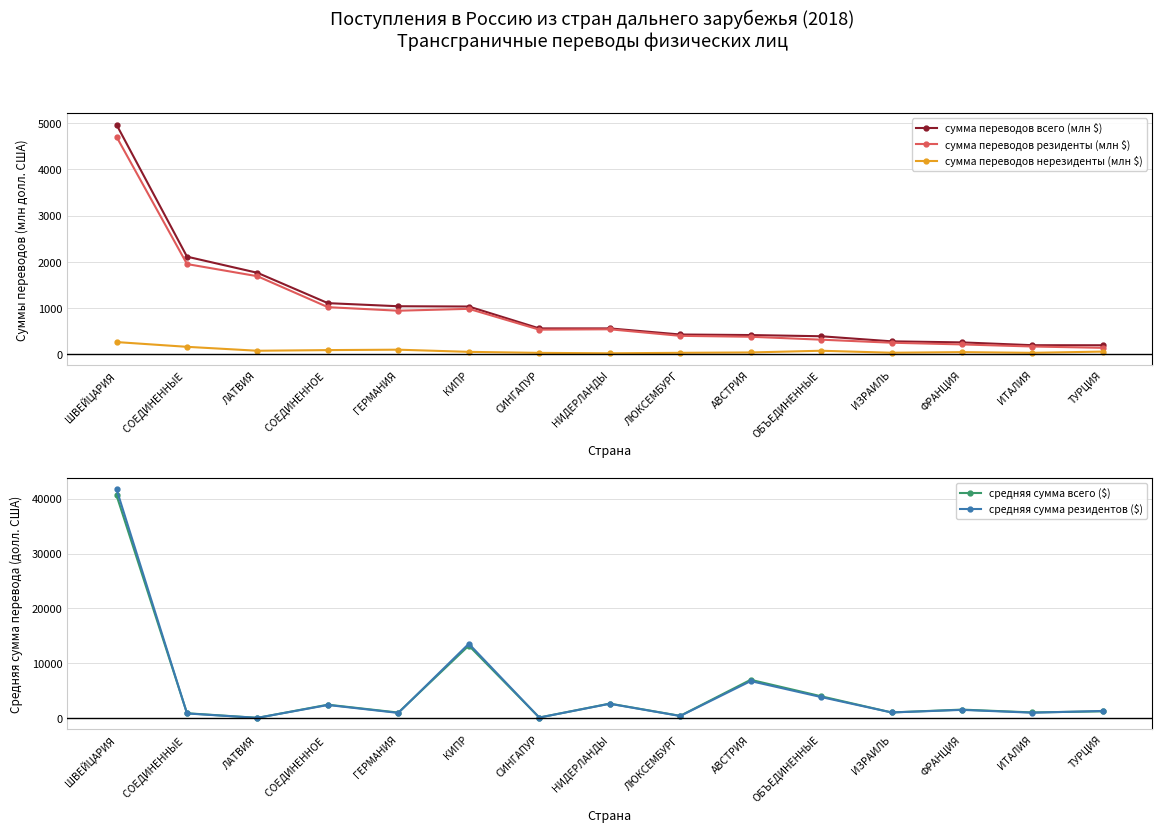

Where does the сумма переводов всего (млн $) series first go above 558?

ШВЕЙЦАРИЯ